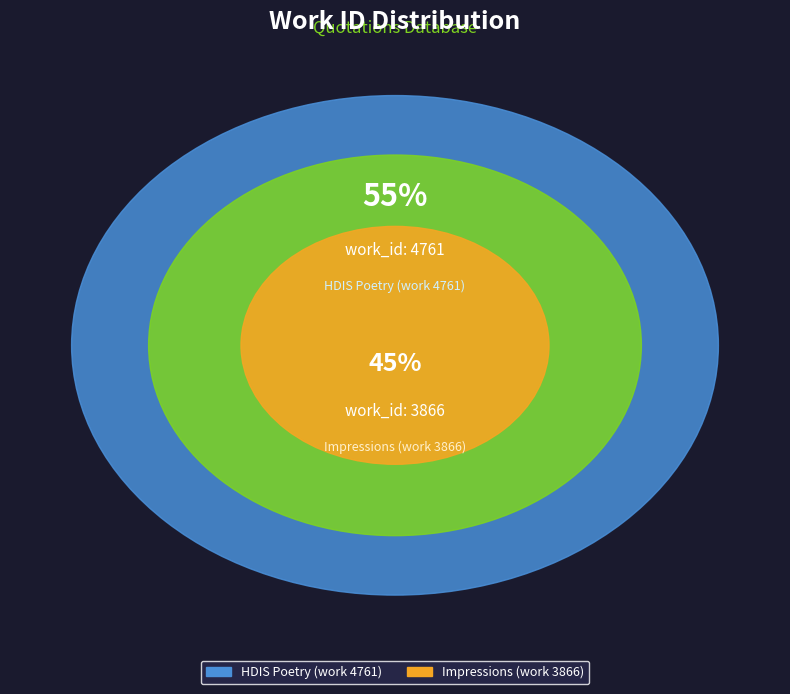

Is it true that HDIS Poetry (work 4761) is 55% of the pie?

True